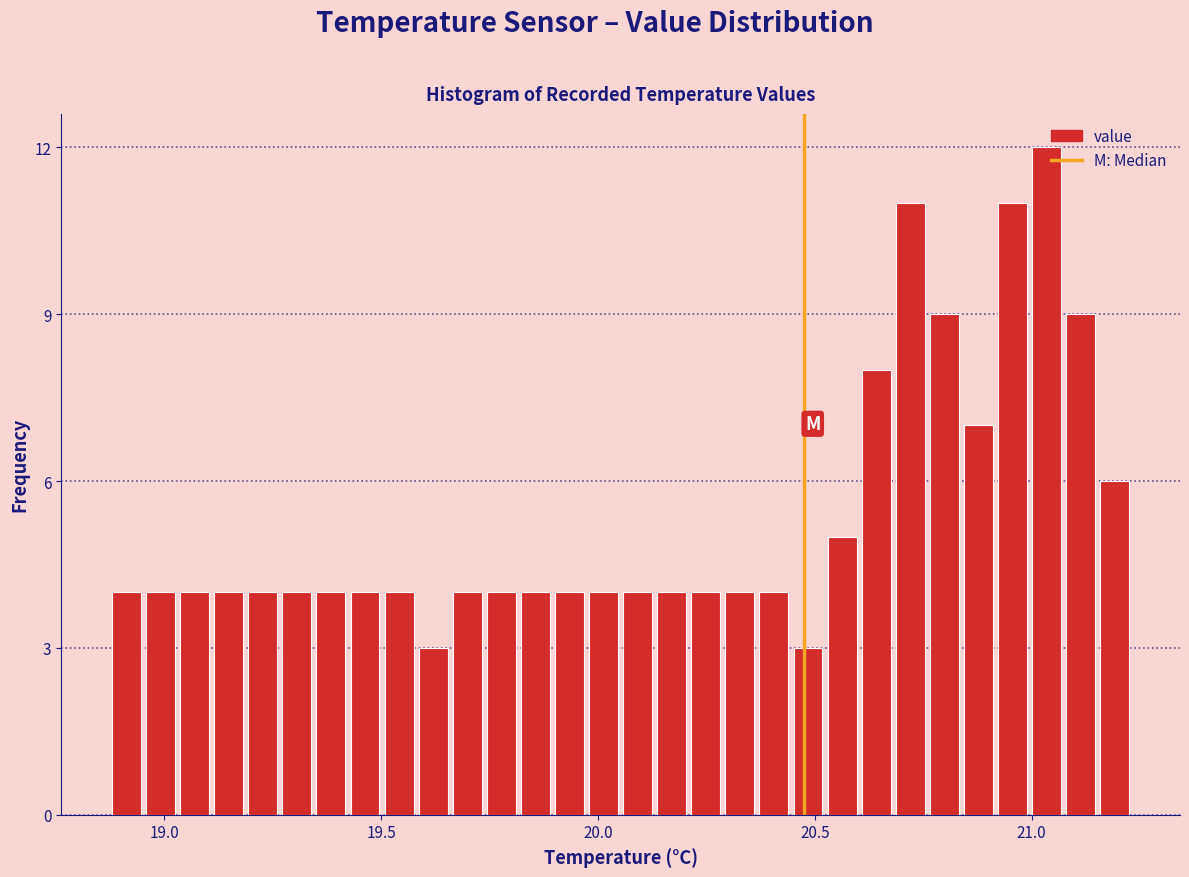

Read against the x-axis, roughly where is the centre of the tallest bar?

21.05